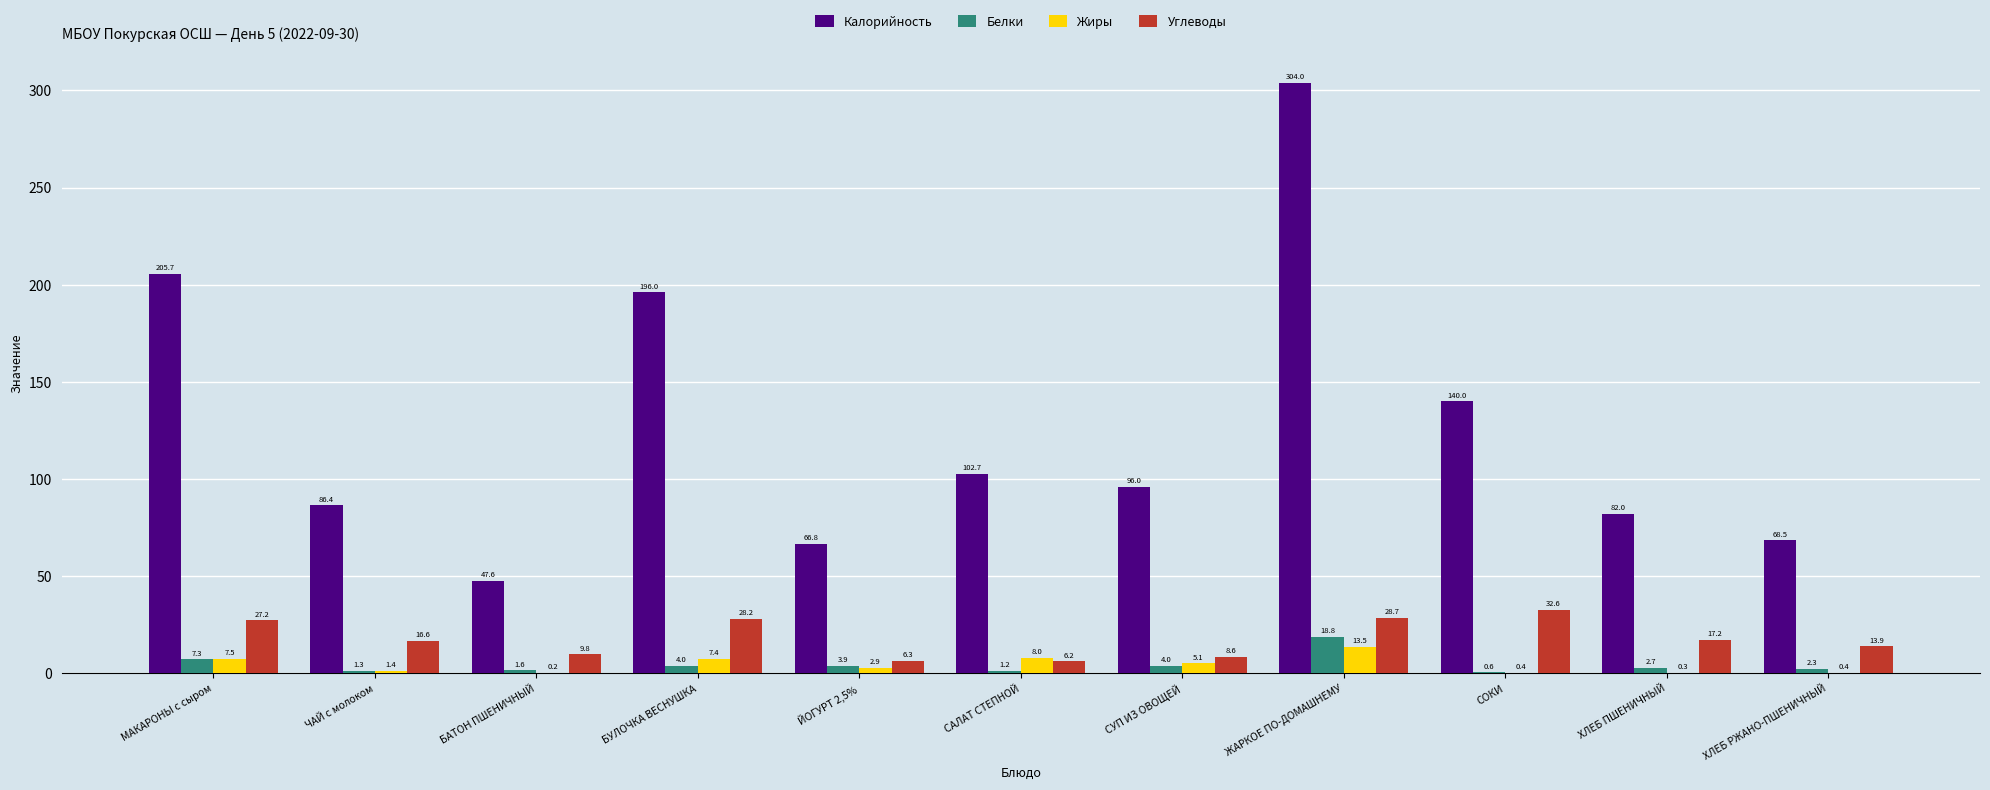

True or false: Калорийность has a value of 205.7 at МАКАРОНЫ с сыром.

True